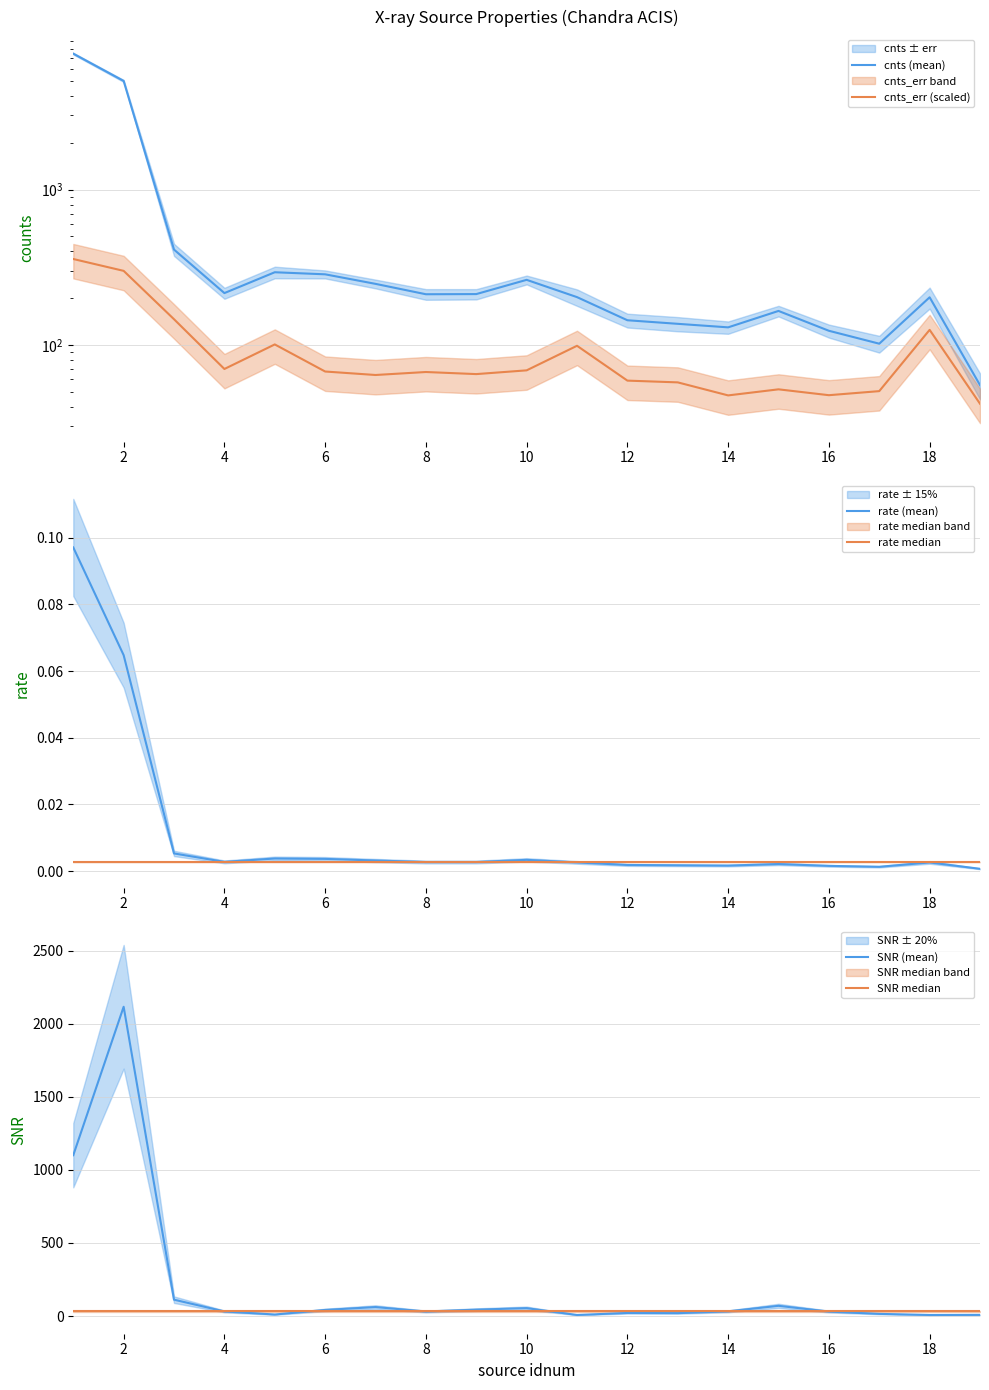

Reading left to right, list all the values displayed in this chart.

cnts (mean): 7498.5	5003.0	411.1	215.9	294.0	285.1	247.5	212.2	212.7	262.7	203.3	144.3	136.9	129.9	165.7	123.5	102.0	202.8	55.2
cnts_err (scaled): 357.7	300.1	146.5	70.1	100.9	67.5	64.1	67.0	65.0	68.7	98.9	59.0	57.5	47.4	51.9	47.5	50.5	125.2	41.9
rate (mean): 0.1	0.1	0.0	0.0	0.0	0.0	0.0	0.0	0.0	0.0	0.0	0.0	0.0	0.0	0.0	0.0	0.0	0.0	0.0
rate median: 0.0	0.0	0.0	0.0	0.0	0.0	0.0	0.0	0.0	0.0	0.0	0.0	0.0	0.0	0.0	0.0	0.0	0.0	0.0
SNR (mean): 1100.6	2115.8	112.0	31.7	10.5	41.8	61.6	31.1	43.9	54.2	7.3	21.2	20.1	32.3	70.1	30.7	15.0	7.3	8.1
SNR median: 31.7	31.7	31.7	31.7	31.7	31.7	31.7	31.7	31.7	31.7	31.7	31.7	31.7	31.7	31.7	31.7	31.7	31.7	31.7